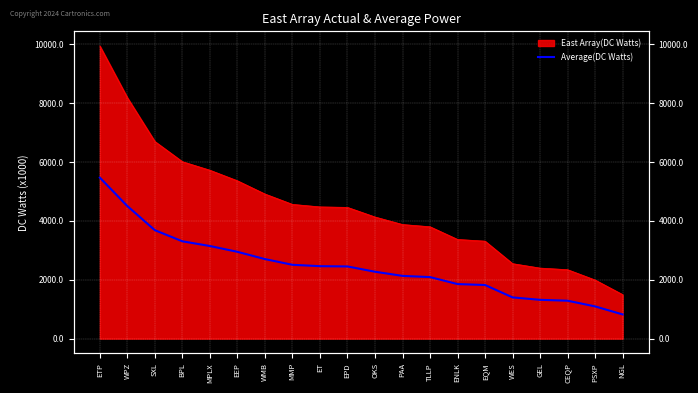

What is the difference between the second highest and minimum values?

3680835.7